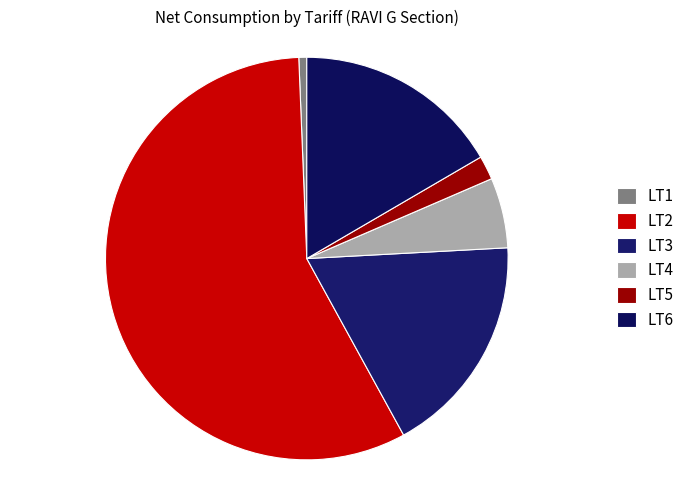

Is there a majority slice in this chart?

Yes